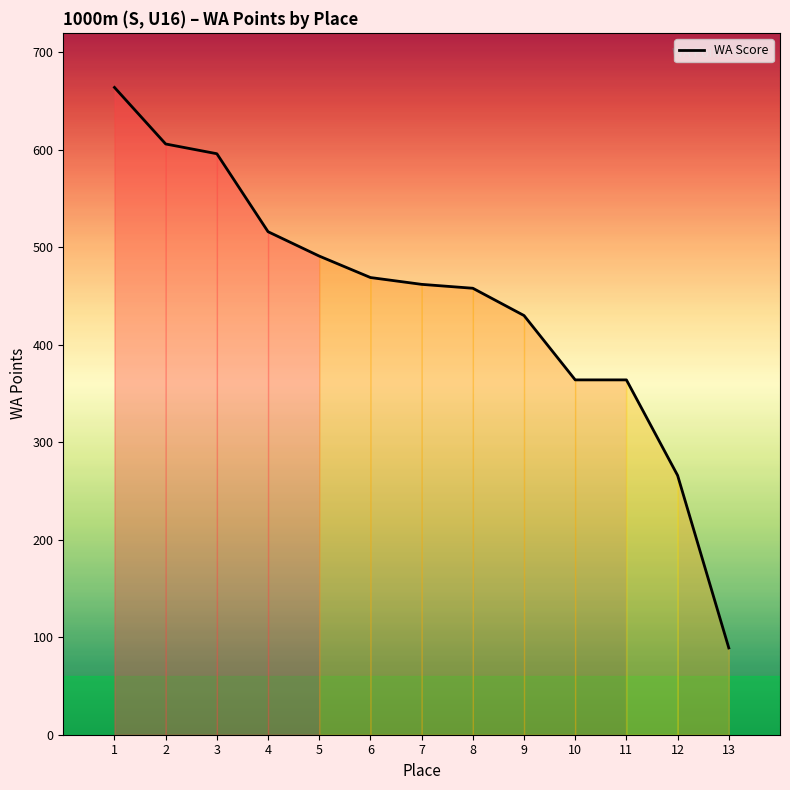

What is the smallest value displayed?

89